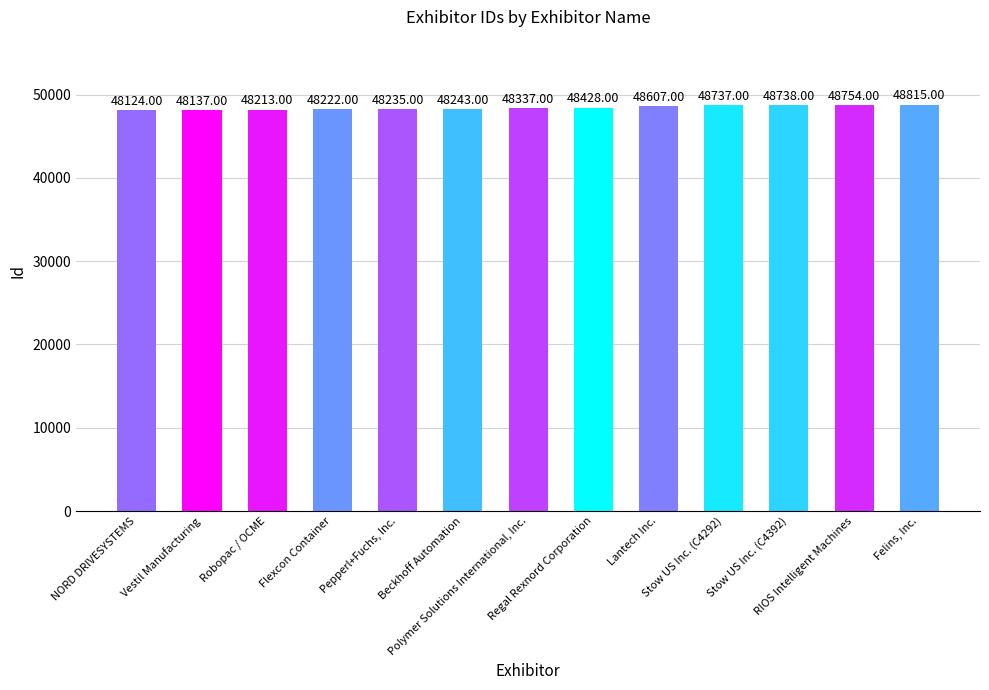

How many values are below 48337?

6